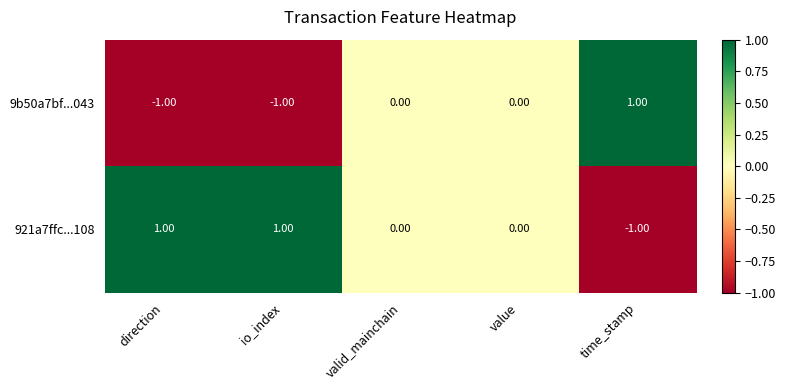

Is the value of 921a7ffc...108 at direction greater than the value of 9b50a7bf...043 at value?

Yes